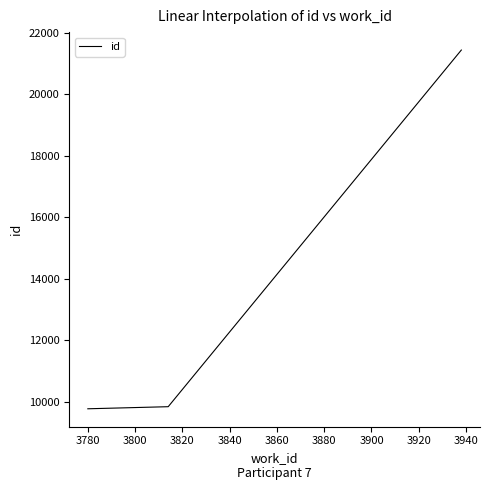

What is the difference between the maximum and minimum values?

11672